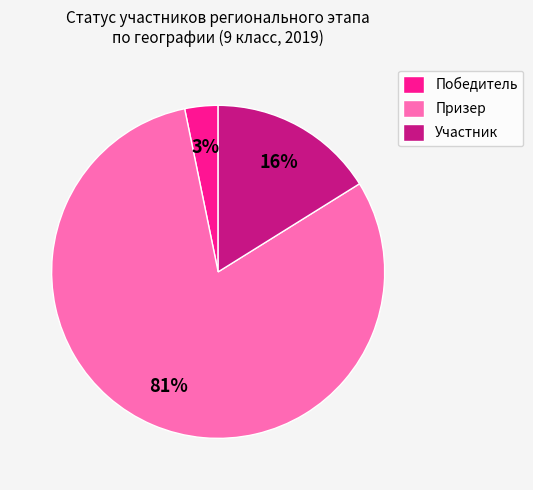

Rank the categories by value from highest to lowest.

Призер, Участник, Победитель